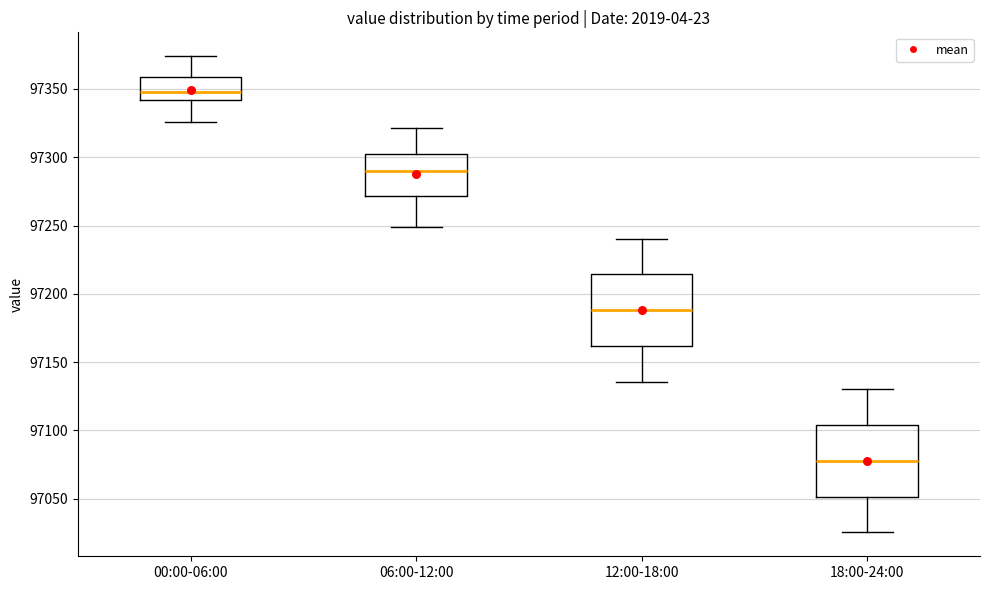

Reading left to right, read every box against the y-axis: the position of its median line, the range the box covers, and the ends of its whiskers. The values are not printed on the chart, so give them approximately, as read against the axis.

00:00-06:00: median 97350, box 97340 to 97360, whiskers 97325 to 97375
06:00-12:00: median 97290, box 97270 to 97300, whiskers 97250 to 97320
12:00-18:00: median 97190, box 97160 to 97215, whiskers 97135 to 97240
18:00-24:00: median 97080, box 97050 to 97105, whiskers 97025 to 97130